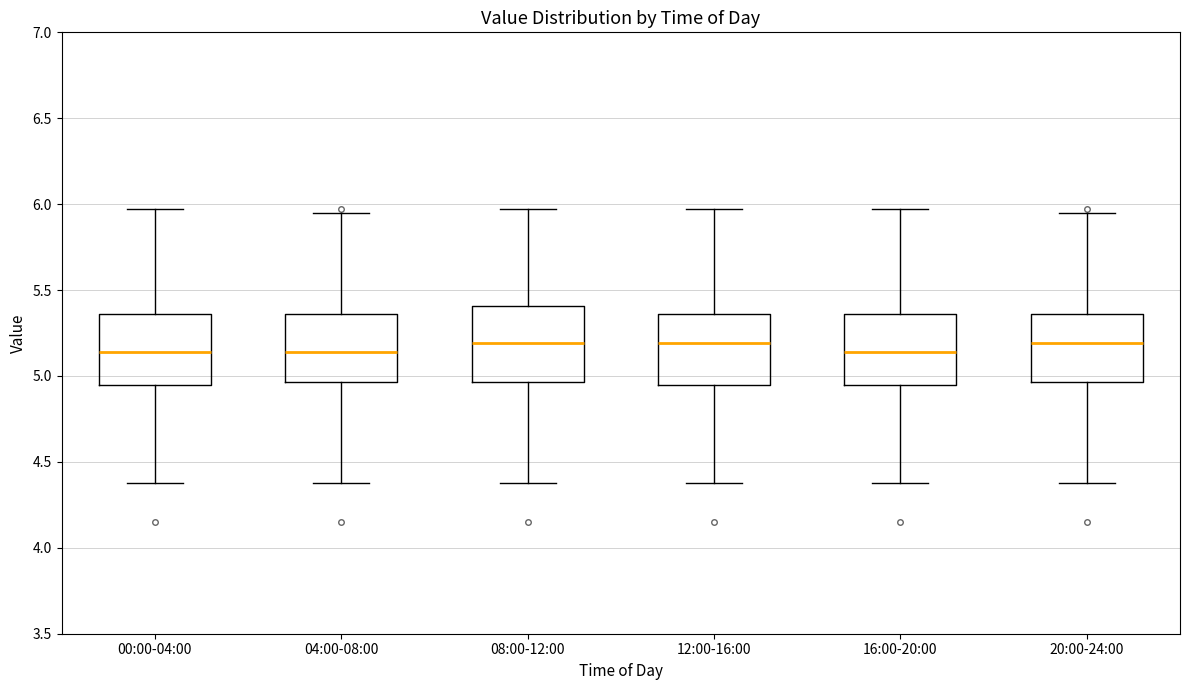

Reading left to right, transcribe this box plot: for each box, give where its median line is, the range the box spans, and where its two whiskers end, as read against the y-axis. The values are not printed on the chart, so give them approximately, as read against the axis.

00:00-04:00: median 5.15, box 4.95 to 5.35, whiskers 4.40 to 5.95
04:00-08:00: median 5.15, box 4.95 to 5.35, whiskers 4.40 to 5.95
08:00-12:00: median 5.20, box 4.95 to 5.40, whiskers 4.40 to 5.95
12:00-16:00: median 5.20, box 4.95 to 5.35, whiskers 4.40 to 5.95
16:00-20:00: median 5.15, box 4.95 to 5.35, whiskers 4.40 to 5.95
20:00-24:00: median 5.20, box 4.95 to 5.35, whiskers 4.40 to 5.95